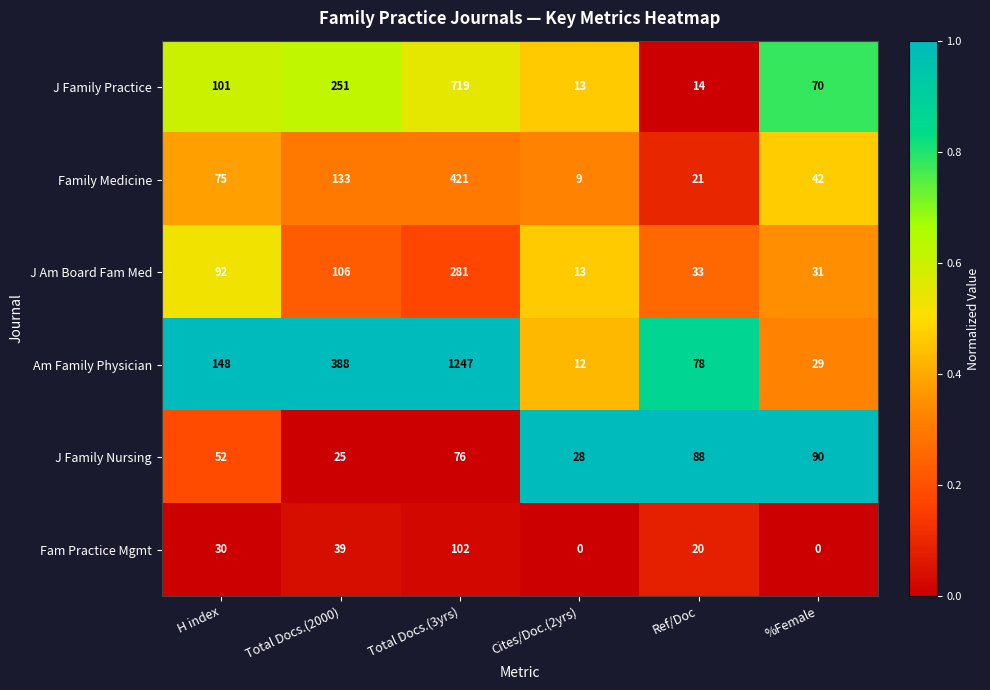

Which series has the widest spread of values?

Am Family Physician